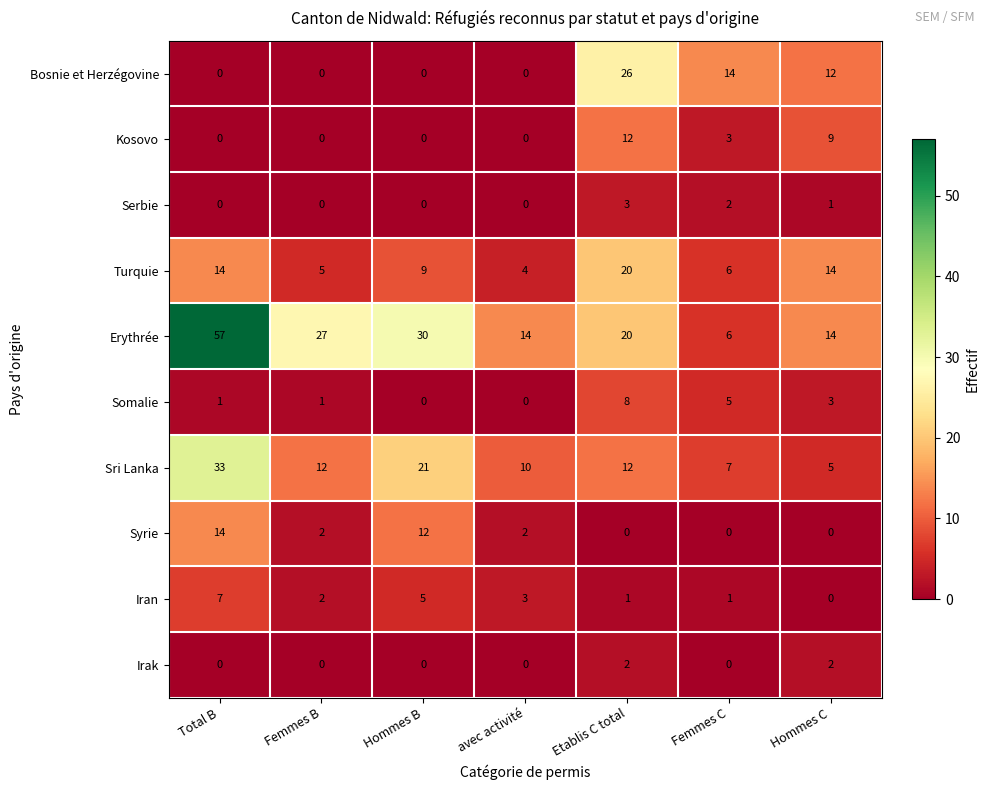

The Erythrée series shows 57 at Total B. True or false?

True